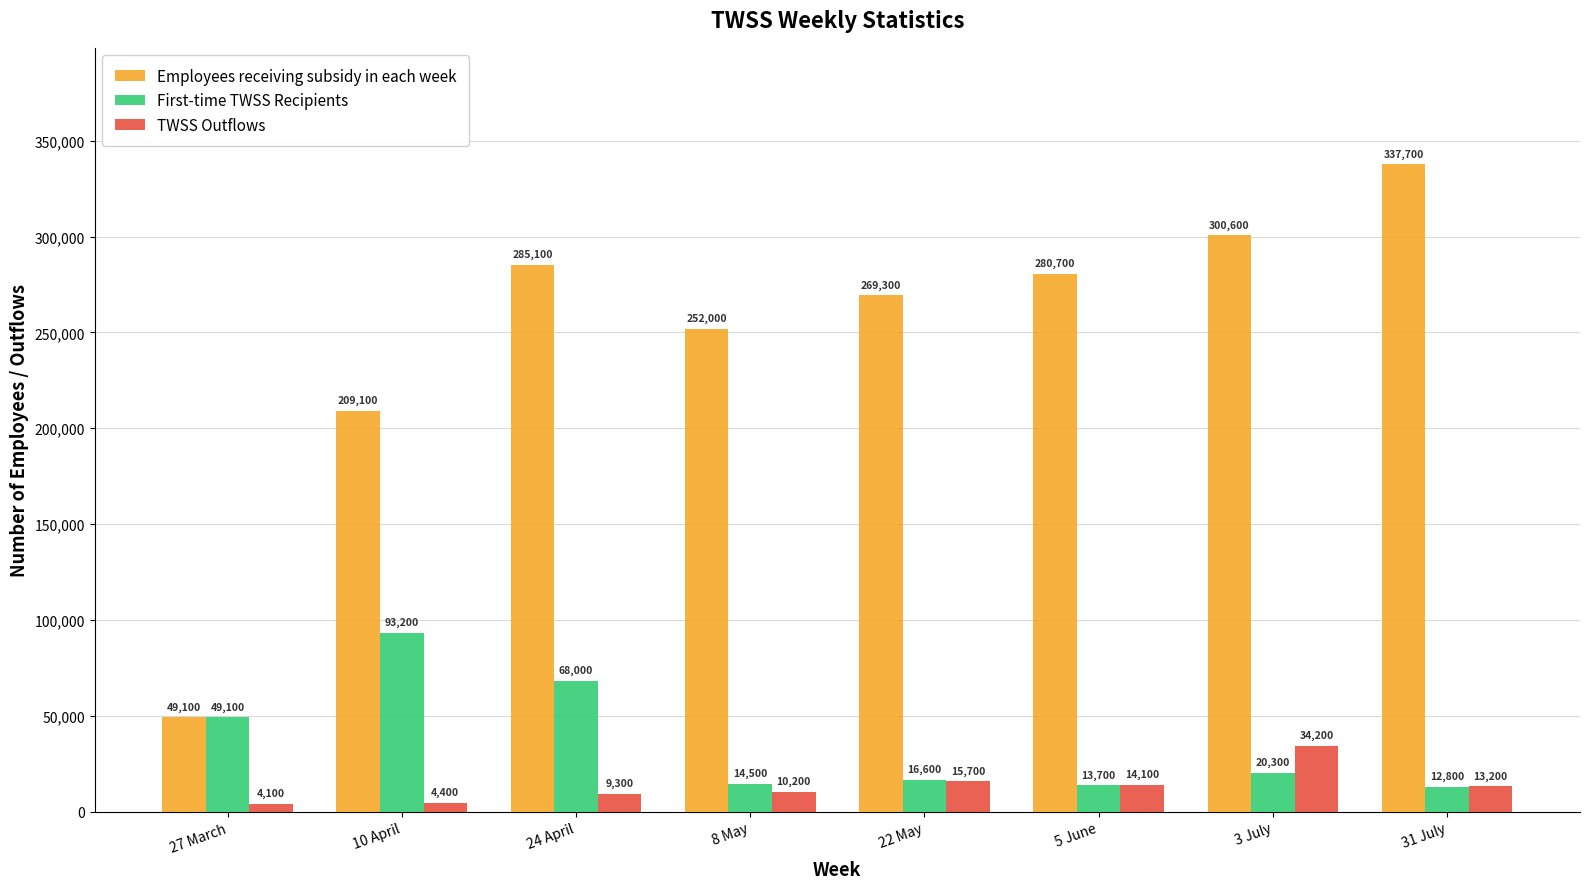

How many bars are there in total?

24